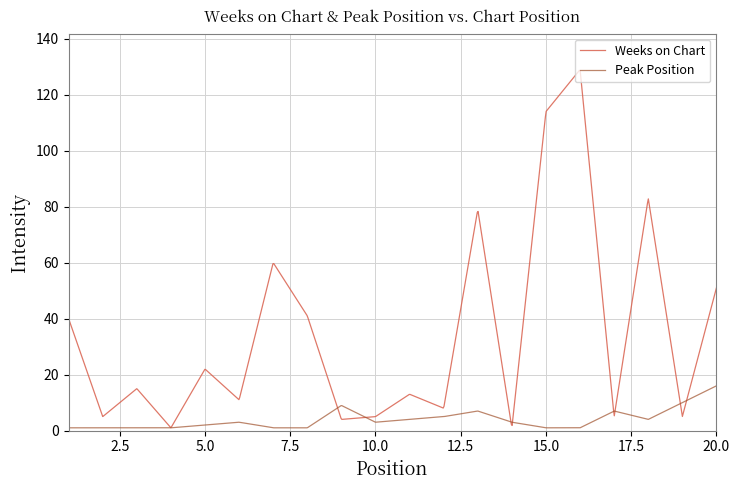

How many series are shown in this chart?

2